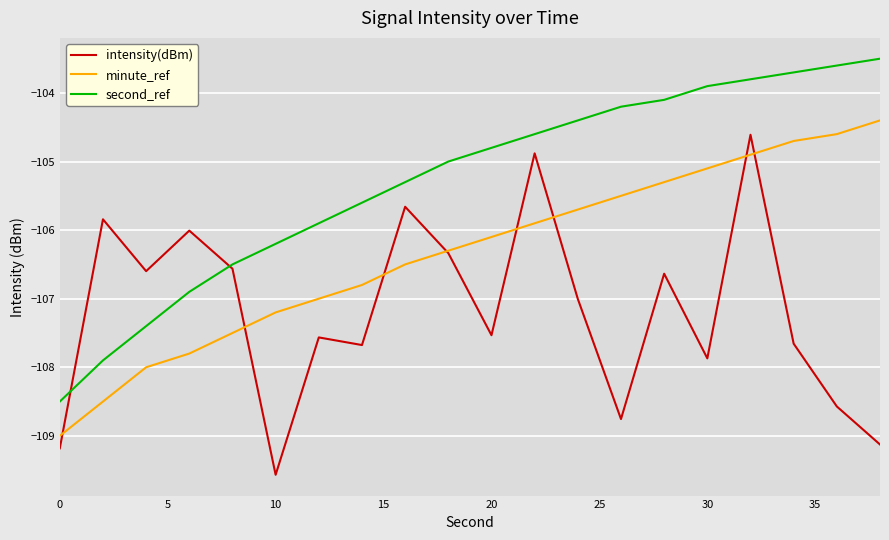

What is the smallest value displayed?

-109.6